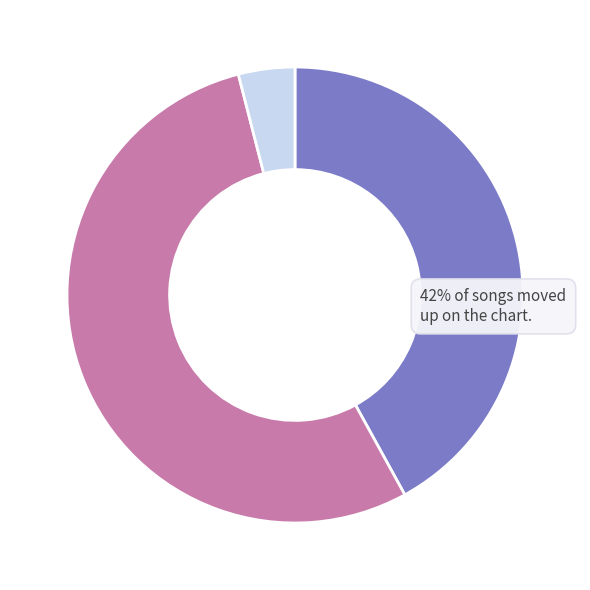

Is there any slice that represents more than half of the pie?

Yes